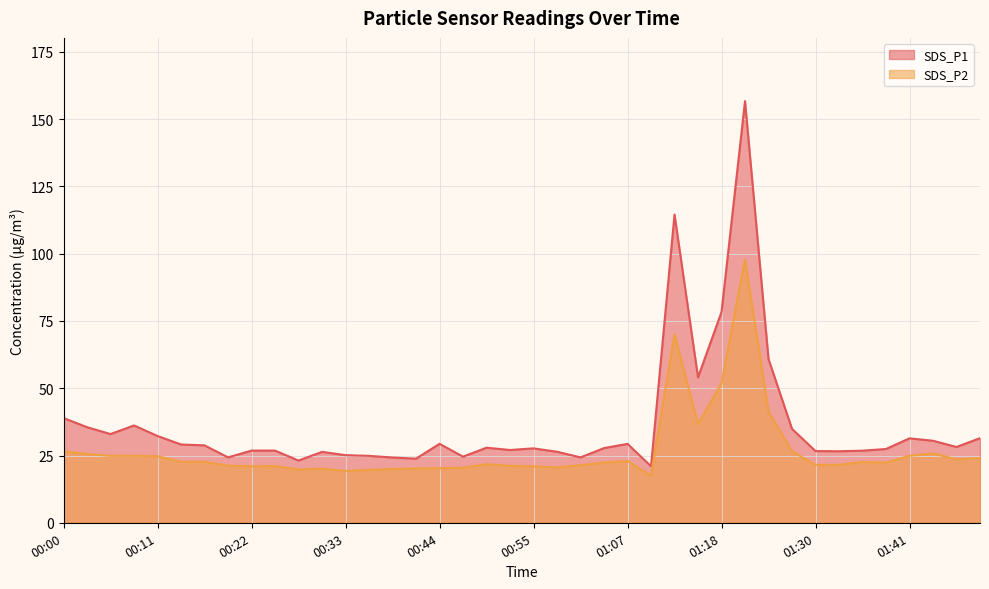

Does the chart display data point markers on the line(s)?

No